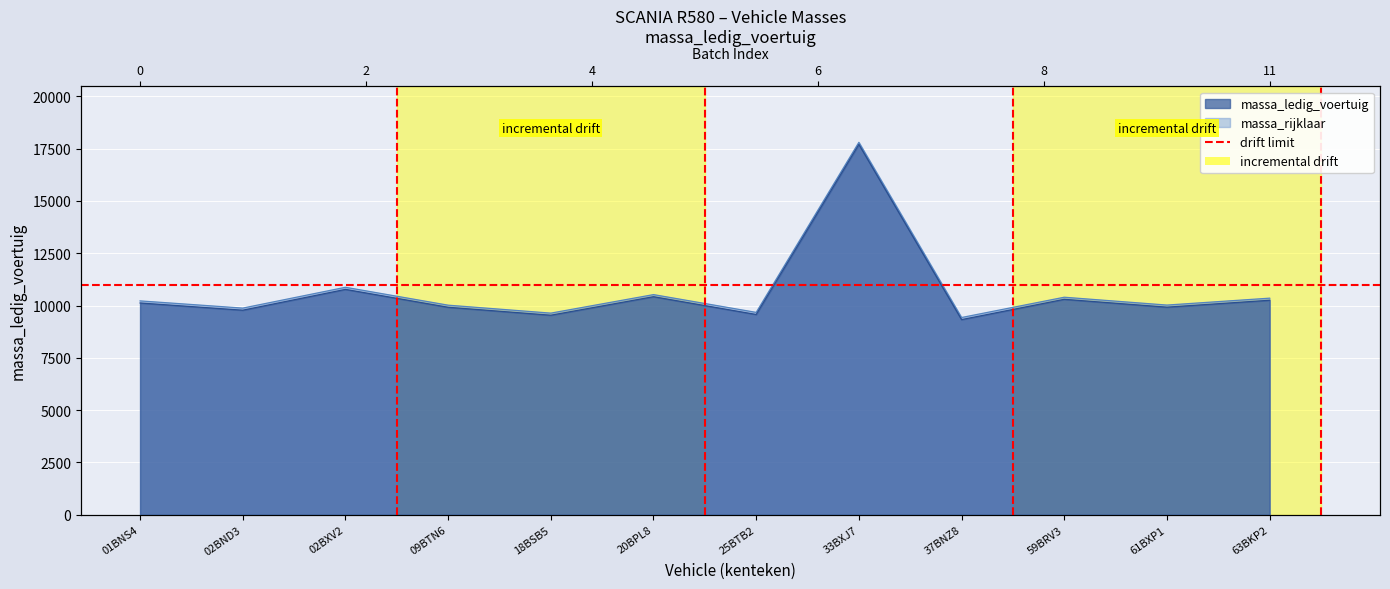

Between 20BPL8 and 02BXV2, which is larger?

02BXV2